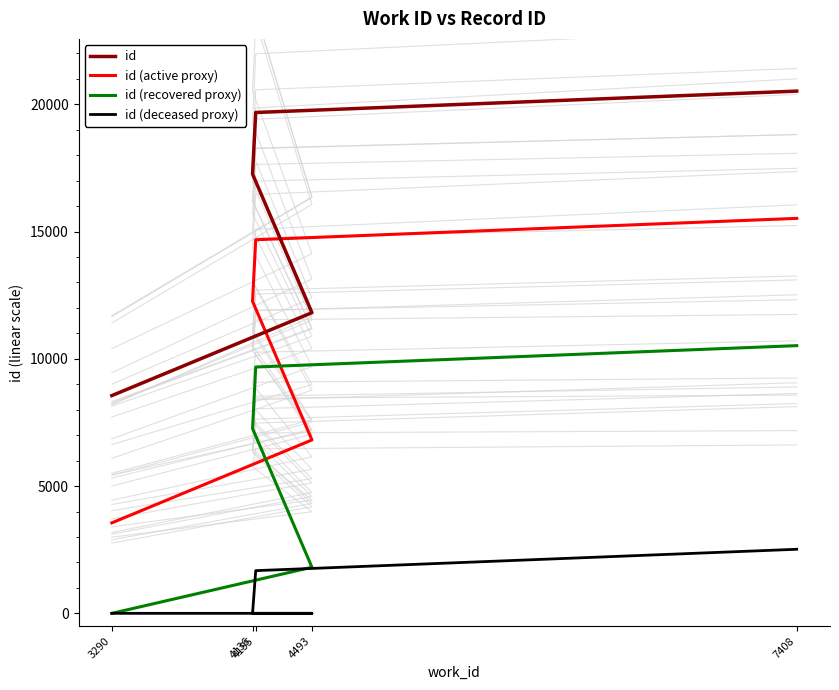

What is the minimum value for id?

8555